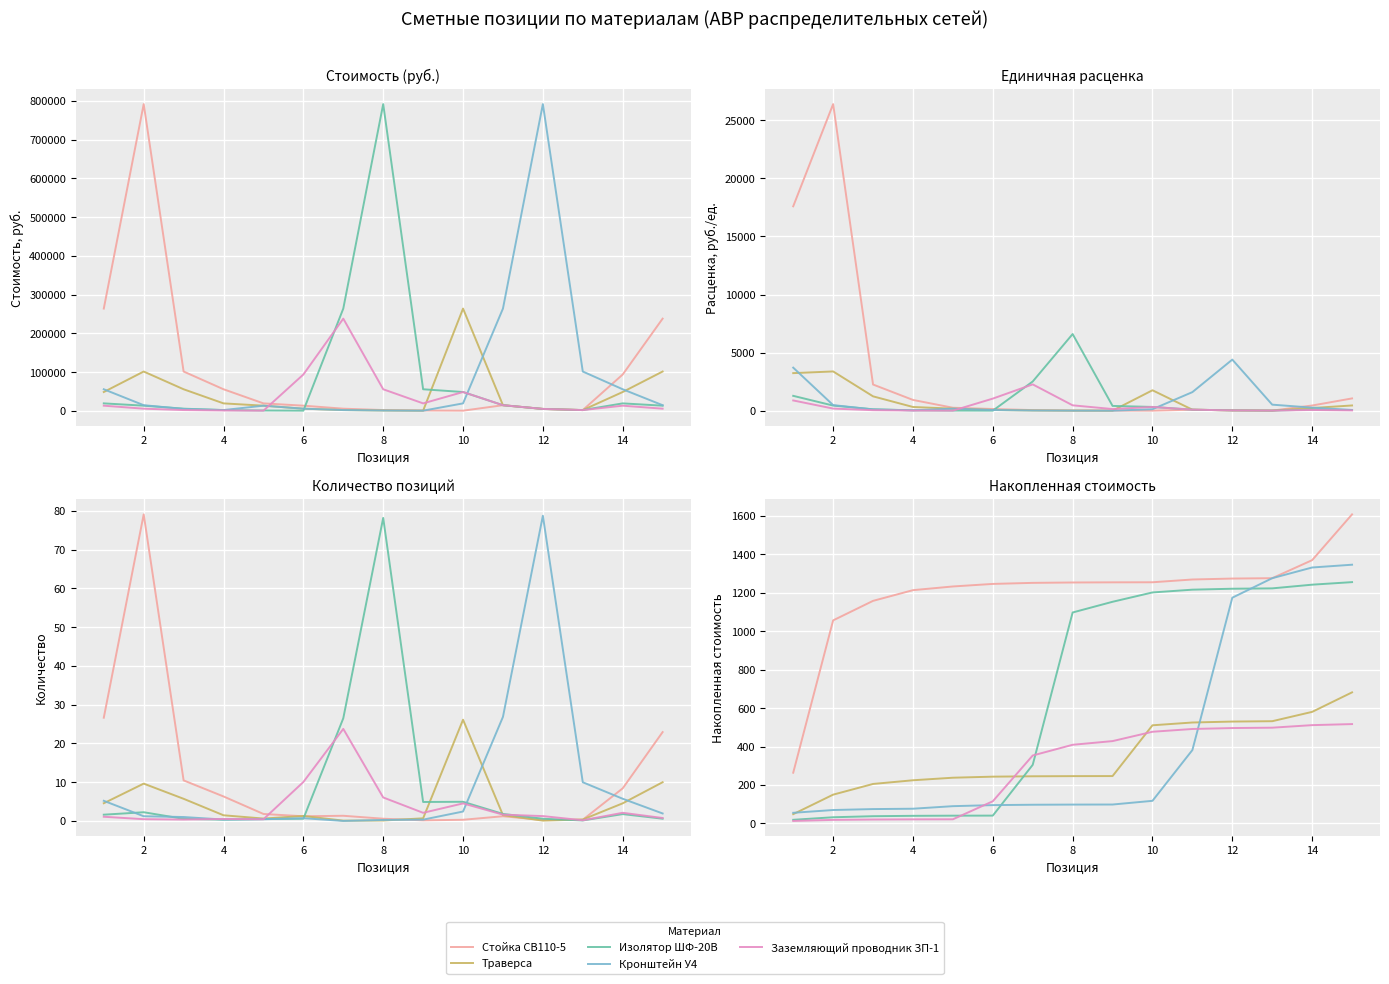

Which series changed the most between 14 and 10?

Кронштейн У4